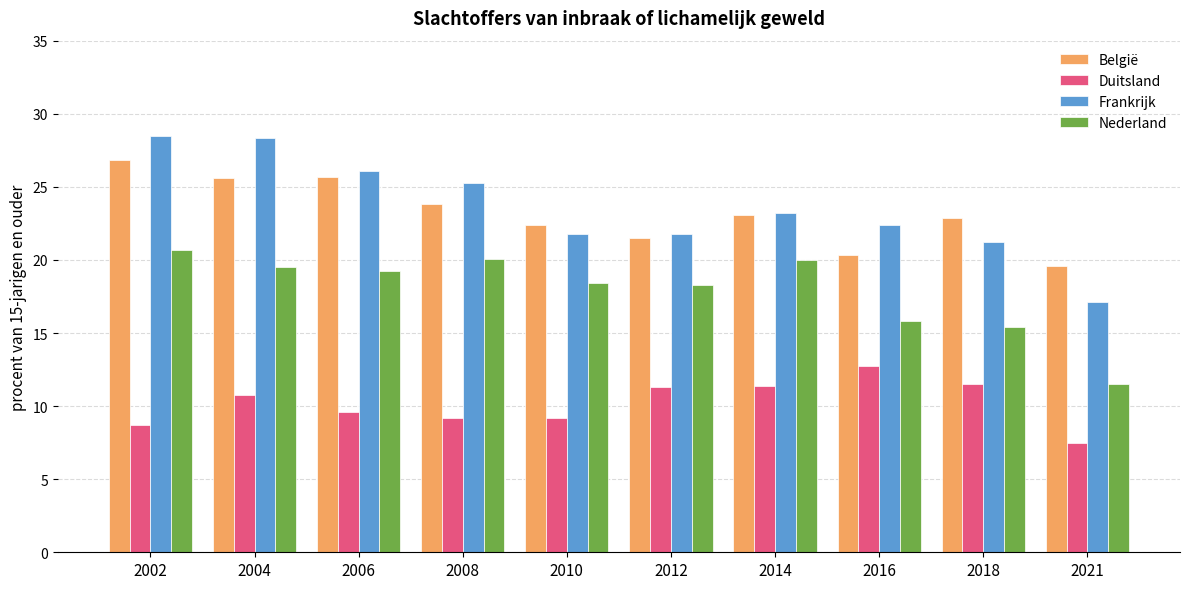

The België series shows 21.5 at 2012. True or false?

True